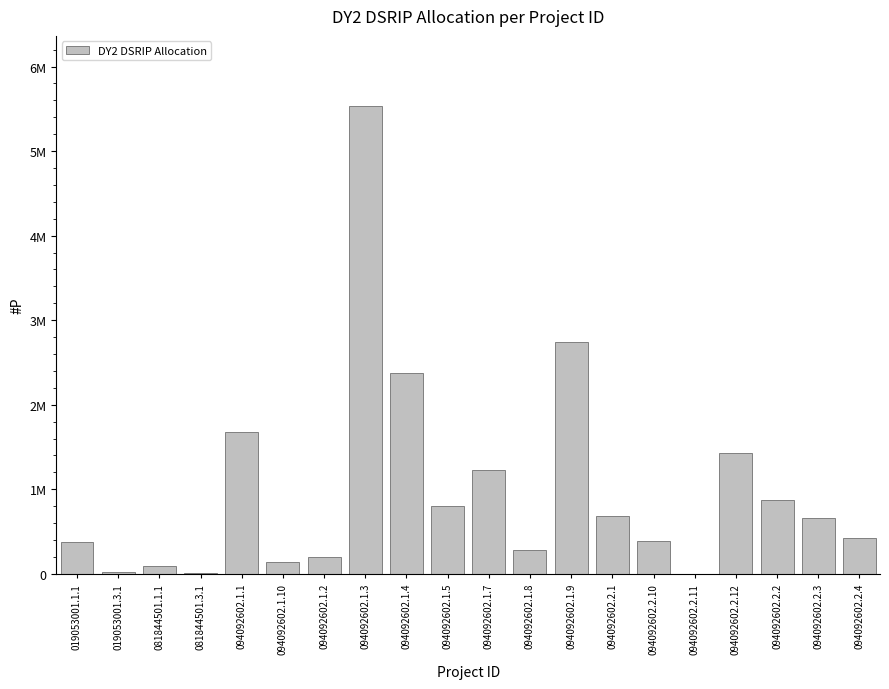

List the labels in order of value, largest first.

094092602.1.3, 094092602.1.9, 094092602.1.4, 094092602.1.1, 094092602.2.12, 094092602.1.7, 094092602.2.2, 094092602.1.5, 094092602.2.1, 094092602.2.3, 094092602.2.4, 094092602.2.10, 019053001.1.1, 094092602.1.8, 094092602.1.2, 094092602.1.10, 081844501.1.1, 019053001.3.1, 081844501.3.1, 094092602.2.11